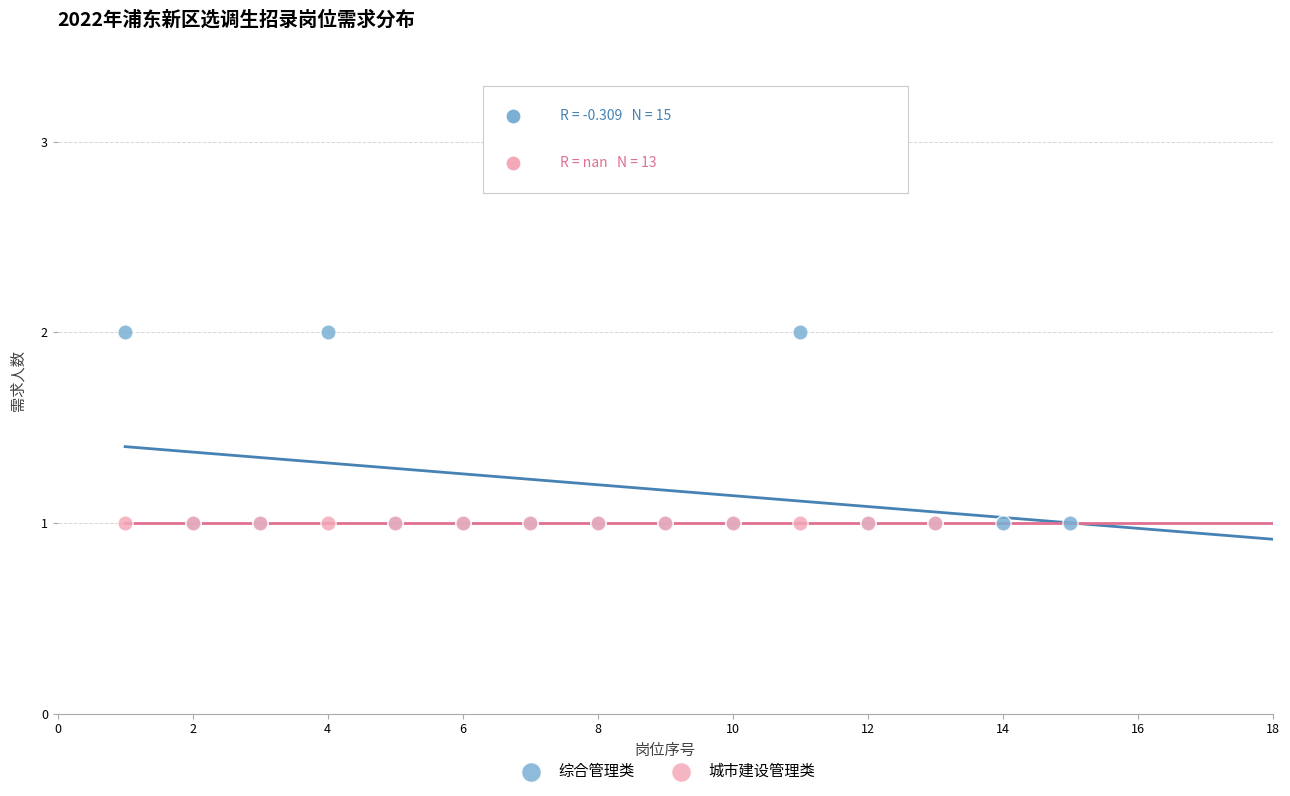

Which series contains the highest Y value?

综合管理类